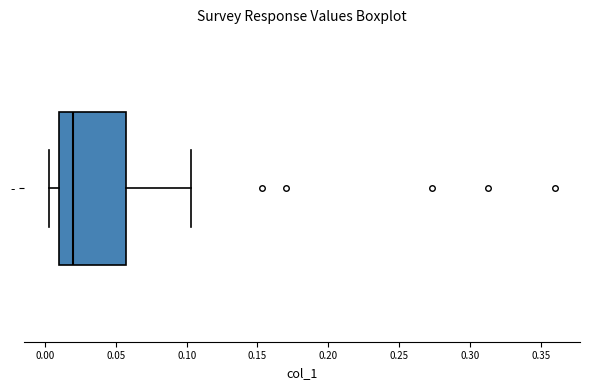

Transcribe this box plot: give where the median line is, the range the box spans, and where the two whiskers end, as read against the x-axis. The values are not printed on the chart, so give them approximately, as read against the axis.

median 0.020, box 0.010 to 0.055, whiskers 0.005 to 0.105